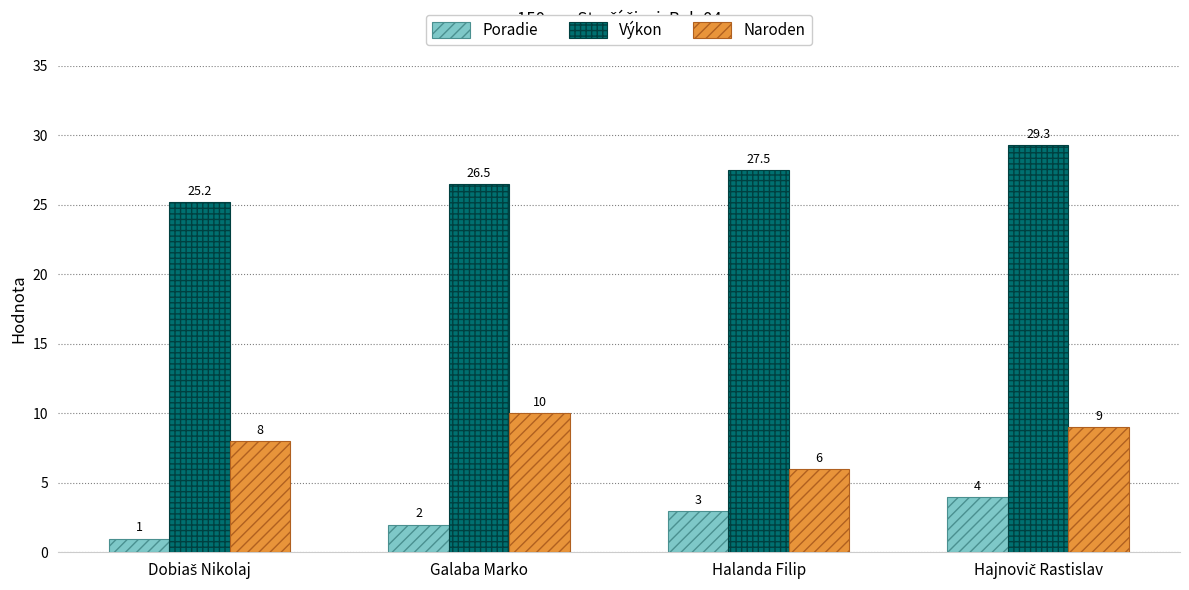

What is the sum of all Výkon values?

108.5